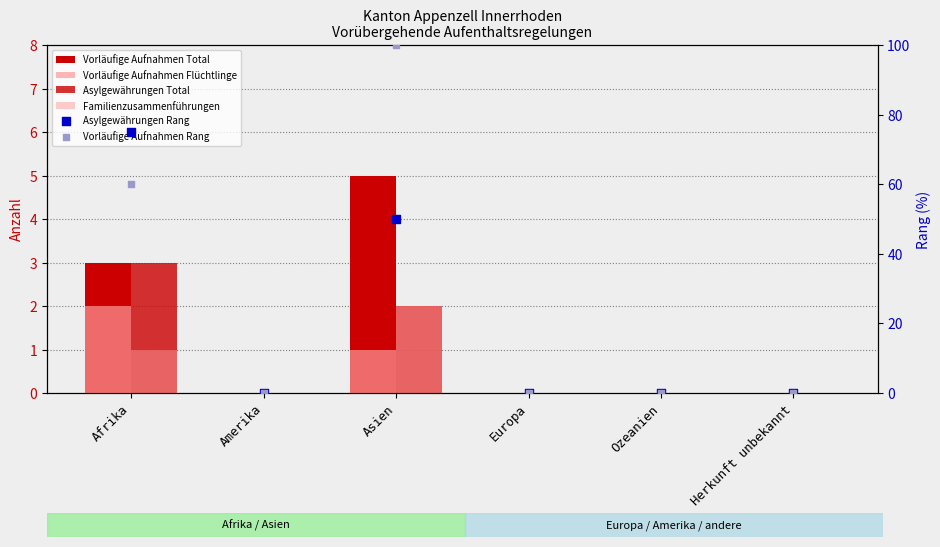

Which series has the widest spread of Y values?

Vorläufige Aufnahmen Rang